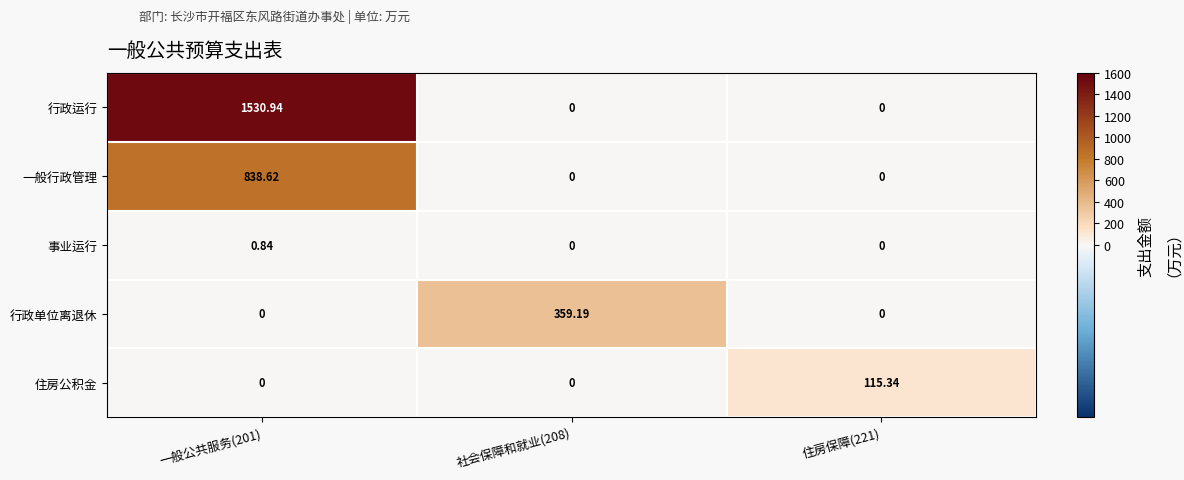

Rank the series by their maximum value, from highest to lowest.

行政运行, 一般行政管理, 行政单位离退休, 住房公积金, 事业运行